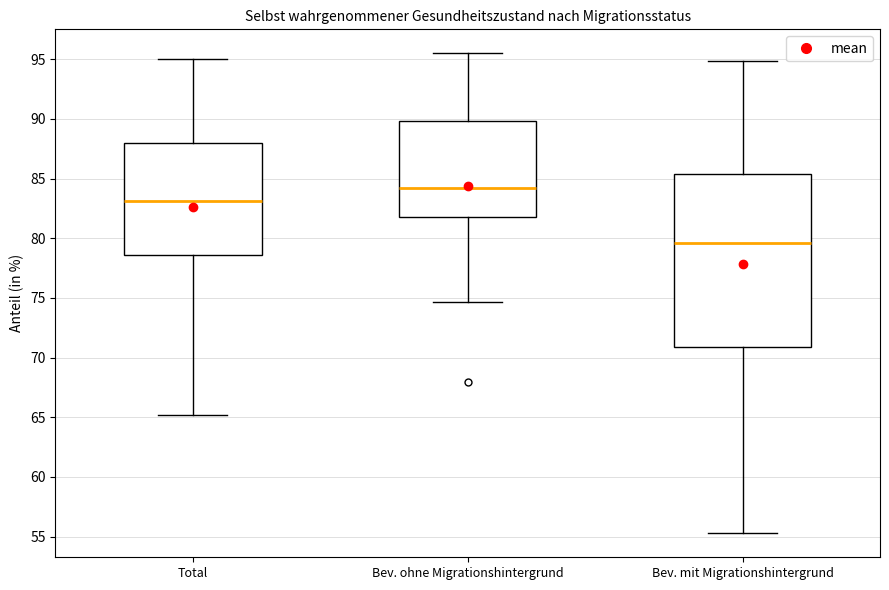

Reading left to right, transcribe this box plot: for each box, give where its median line is, the range the box spans, and where its two whiskers end, as read against the y-axis. The values are not printed on the chart, so give them approximately, as read against the axis.

Total: median 83.0, box 78.5 to 88.0, whiskers 65.0 to 95.0
Bev. ohne Migrationshintergrund: median 84.0, box 82.0 to 90.0, whiskers 74.5 to 95.5
Bev. mit Migrationshintergrund: median 79.5, box 71.0 to 85.5, whiskers 55.5 to 95.0